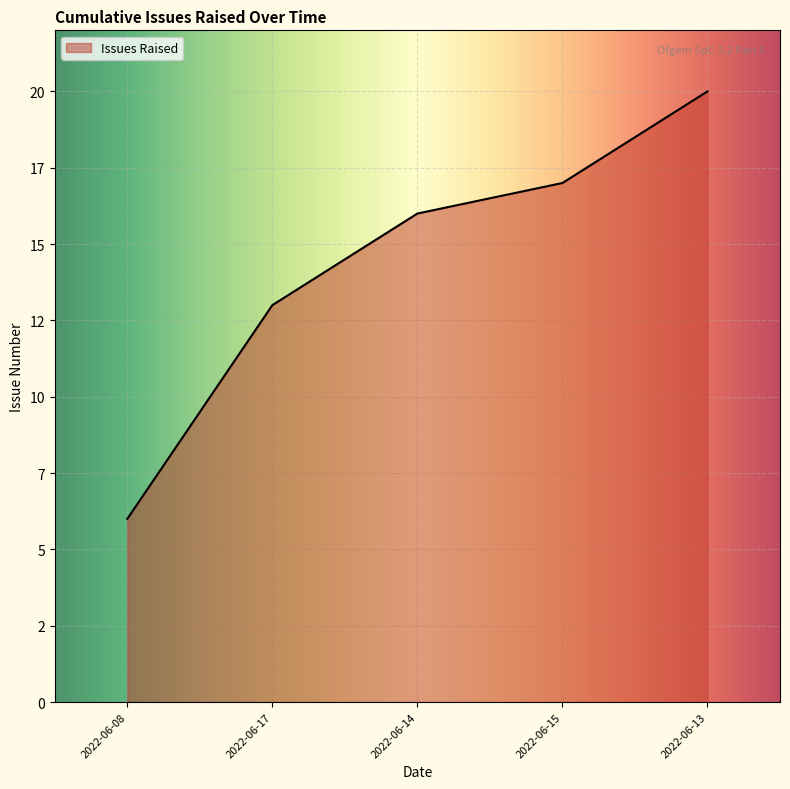

At which category does the chart reach its minimum across all series?

2022-06-08